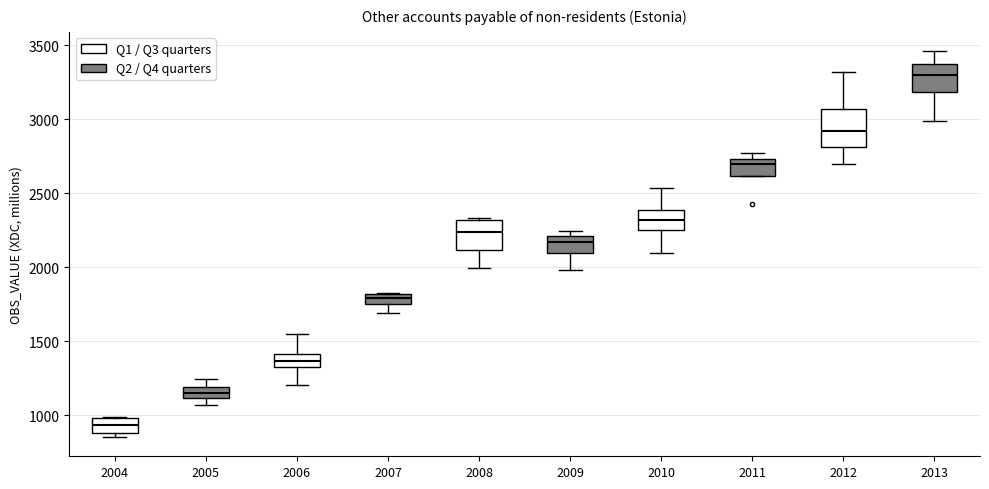

Where is the upper edge of the box at x = 2011 on the y-axis? The values are not printed on the chart, so give them approximately, as read against the axis.

2750